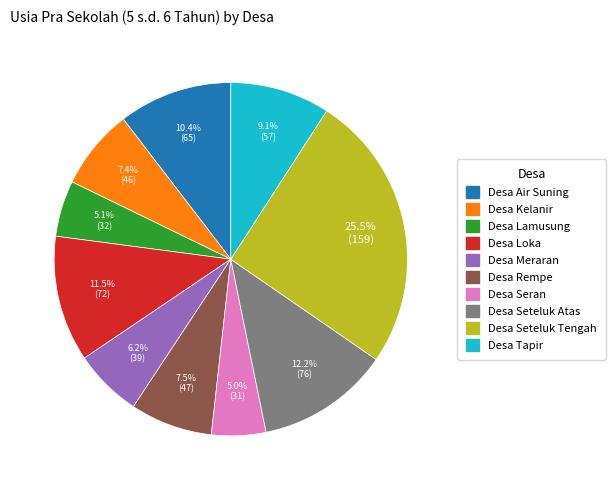

Between Desa Meraran and Desa Air Suning, which is larger?

Desa Air Suning